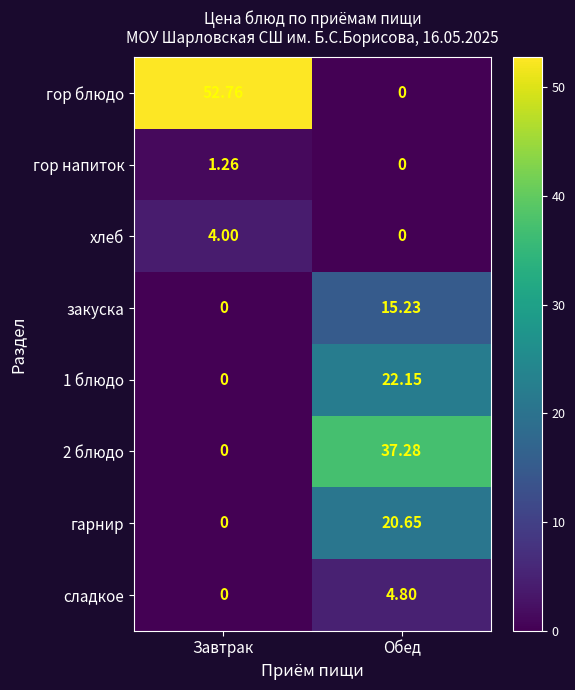

How many series are shown in this chart?

8